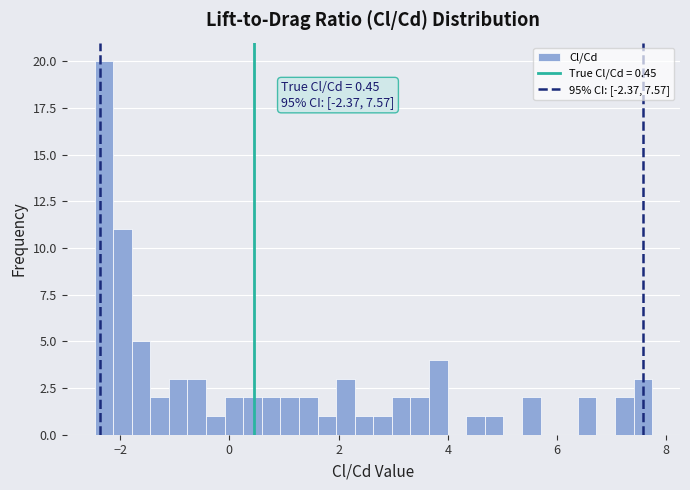

Read against the x-axis, roughly where is the centre of the tallest bar?

-2.2